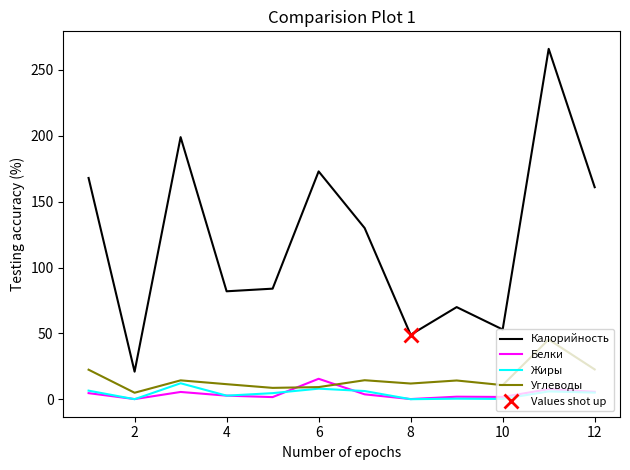

At how many categories does at least one series exceed 159?

5